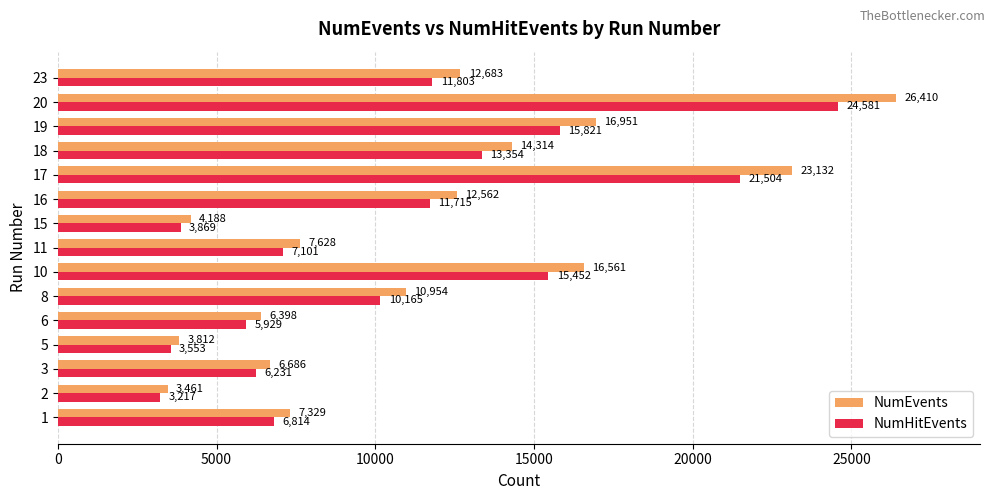

At which label is NumHitEvents closest to 13899?

18